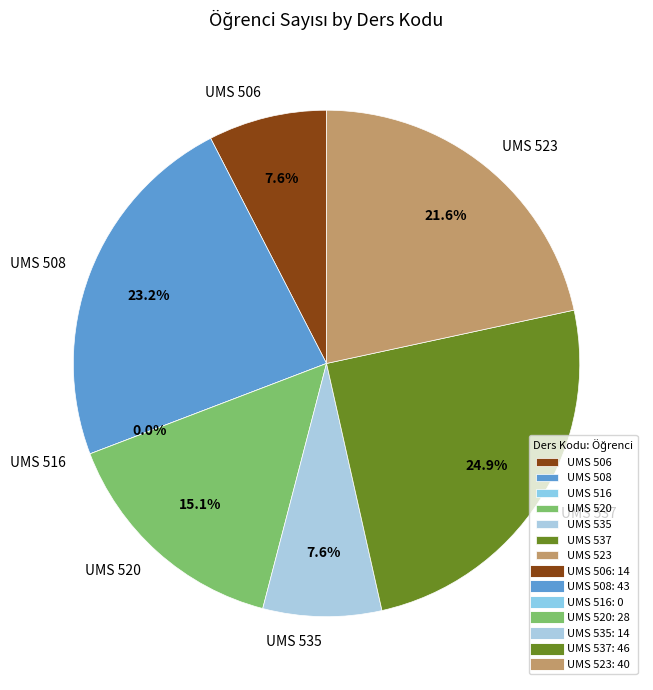

Which slice is the largest?

UMS 537